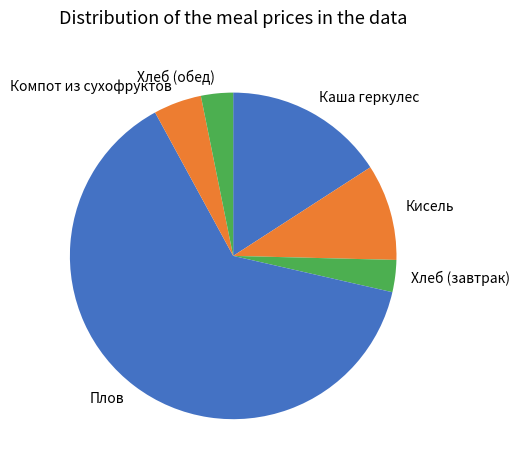

Do Каша геркулес and Плов together represent more than half of the pie?

Yes